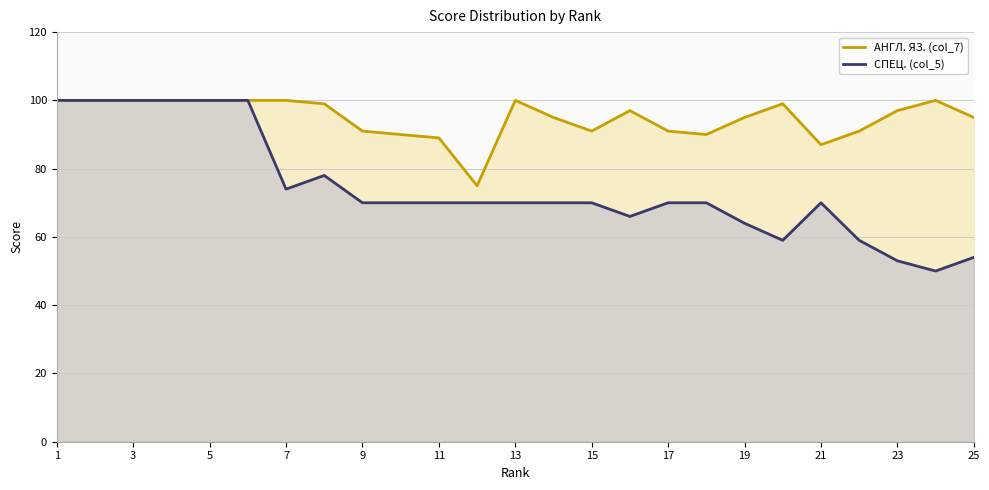

Which series has the largest total across all categories?

АНГЛ. ЯЗ. (col_7)